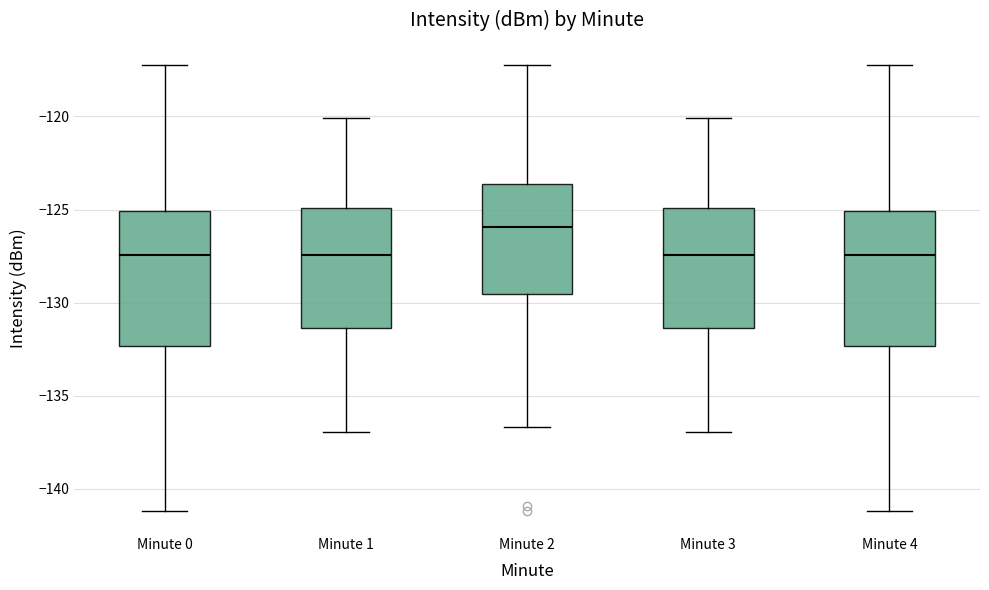

Which box has the highest median line?

Minute 2